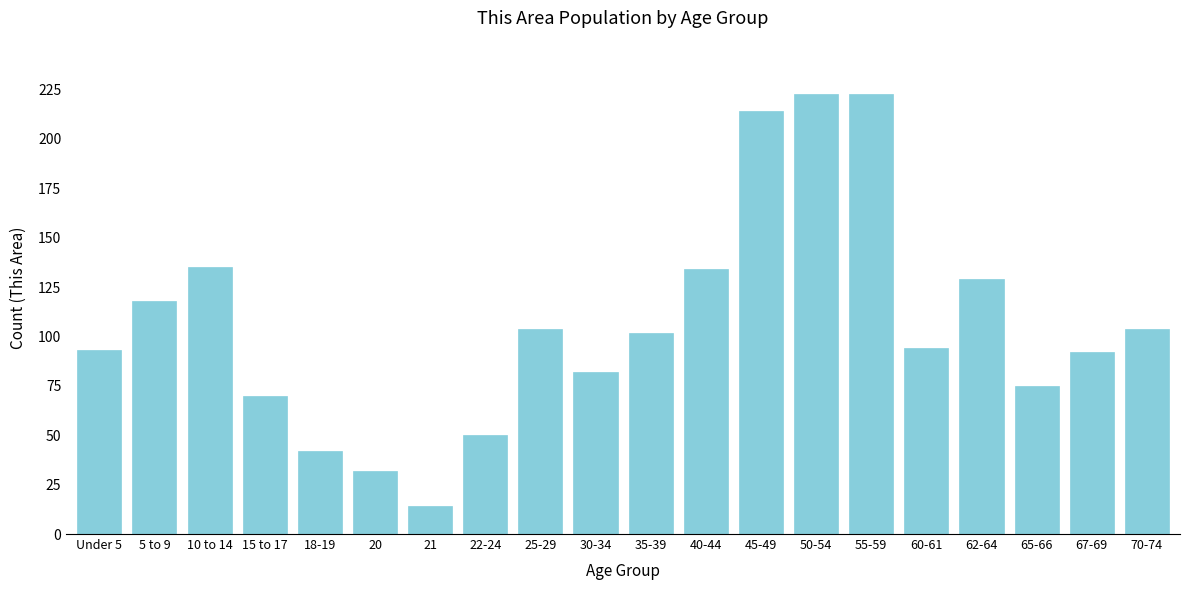

Reading right to left, what are all the values shown in this chart?

104	92	75	129	94	223	223	214	134	102	82	104	50	14	32	42	70	135	118	93